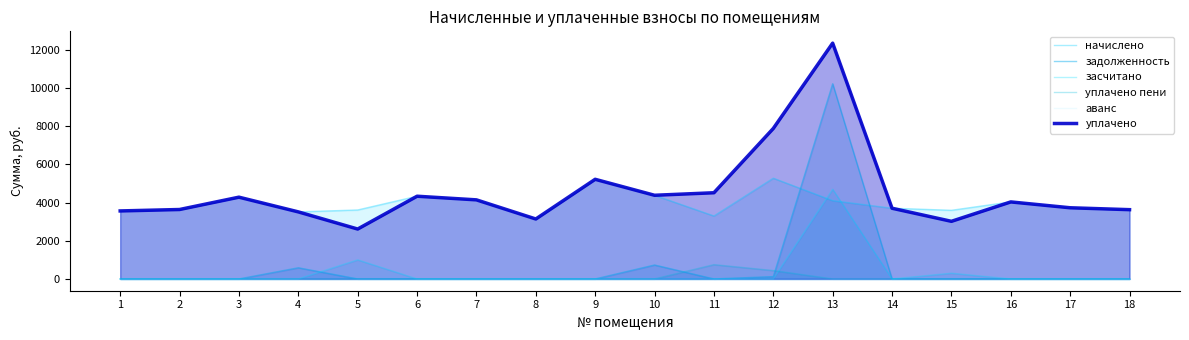

How many positive values does the уплачено пени series have?

2